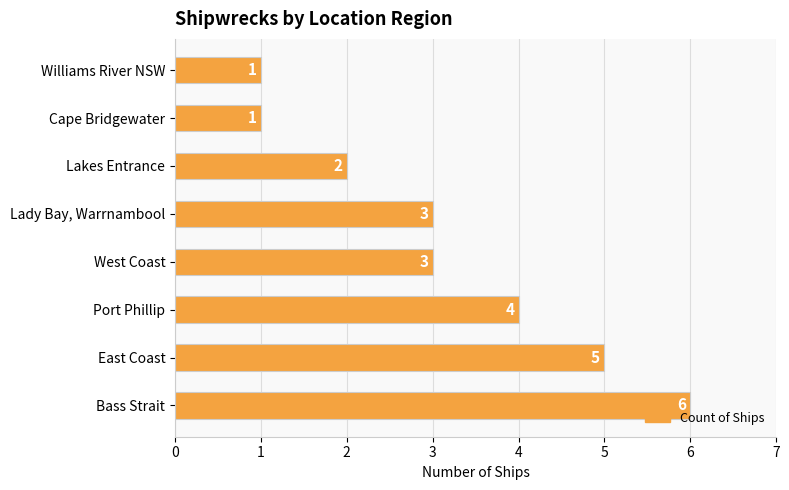

How many data points does each series have?

8